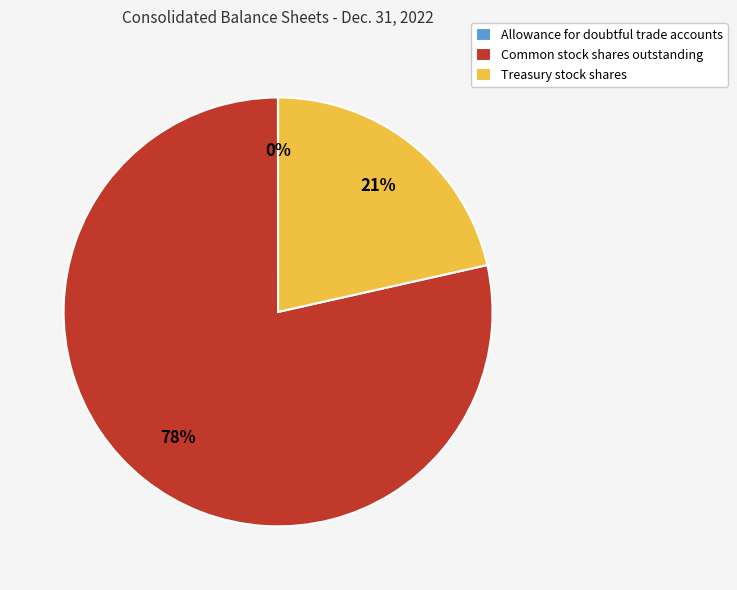

The Common stock shares outstanding slice represents 85% of the pie. True or false?

False